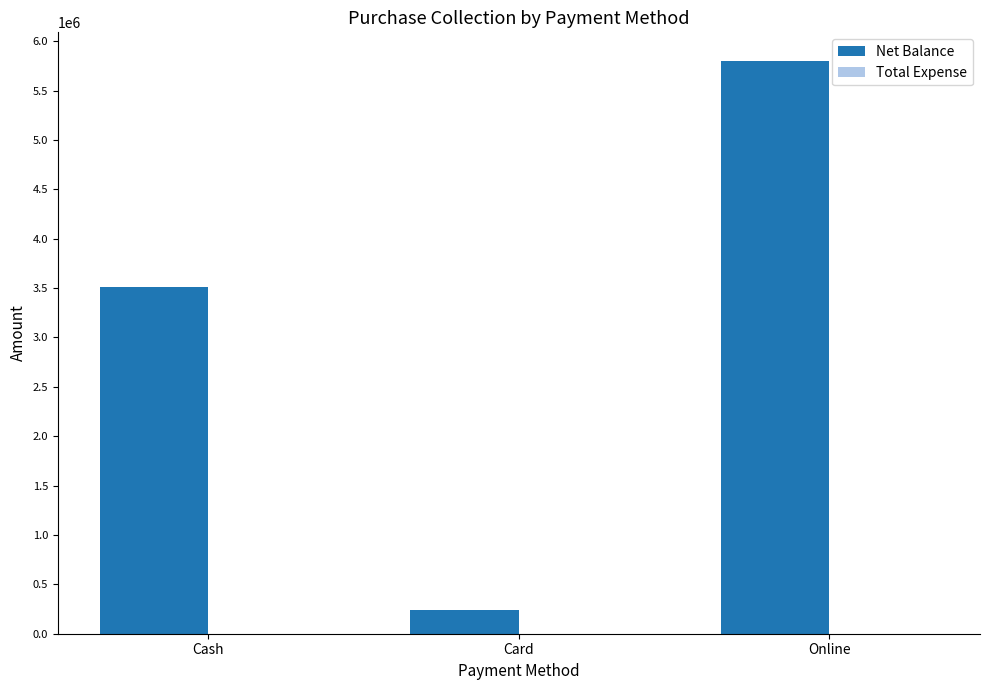

List the labels in order of value, largest first.

Online, Cash, Card